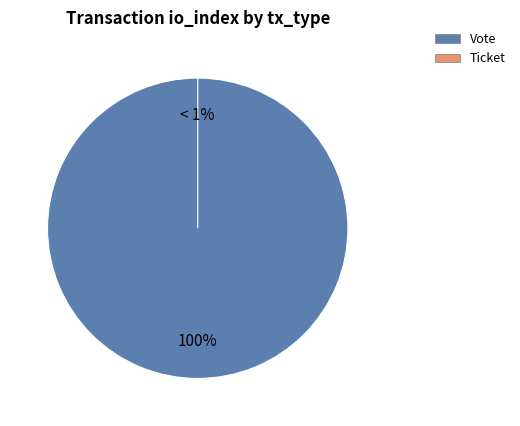

Is there a majority slice in this chart?

Yes